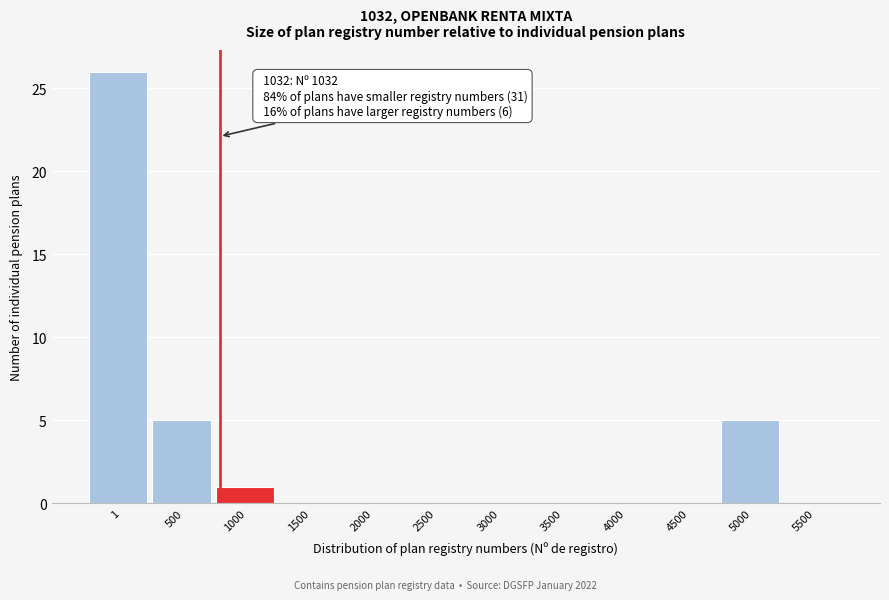

Reading left to right, list all the values displayed in this chart.

1=26	500=5	1000=1	1500=0	2000=0	2500=0	3000=0	3500=0	4000=0	4500=0	5000=5	5500=0